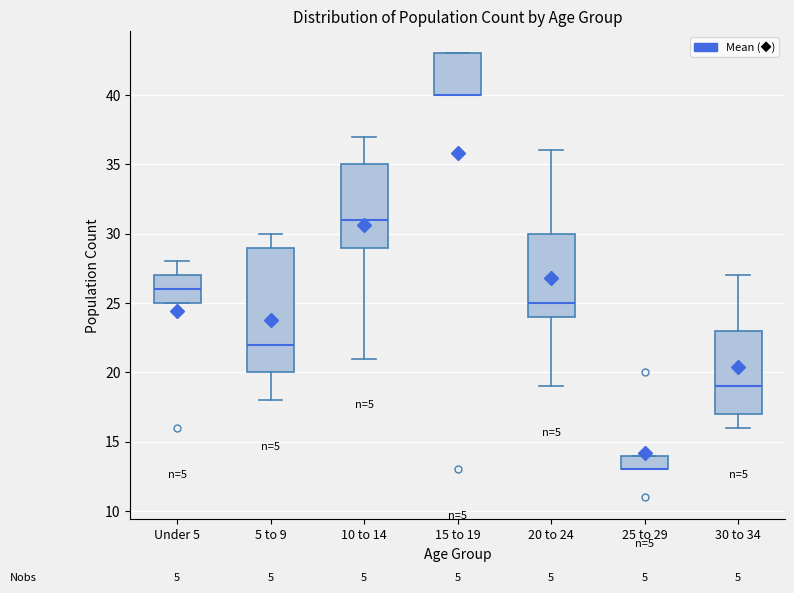

Reading left to right, transcribe this box plot: for each box, give where its median line is, the range the box spans, and where its two whiskers end, as read against the y-axis. The values are not printed on the chart, so give them approximately, as read against the axis.

Under 5: median 26, box 25 to 27, whiskers 25 to 28
5 to 9: median 22, box 20 to 29, whiskers 18 to 30
10 to 14: median 31, box 29 to 35, whiskers 21 to 37
15 to 19: median 40 (drawn on the box's lower edge), box 40 to 43, whiskers 40 to 43
20 to 24: median 25, box 24 to 30, whiskers 19 to 36
25 to 29: median 13 (drawn on the box's lower edge), box 13 to 14, whiskers 13 to 14
30 to 34: median 19, box 17 to 23, whiskers 16 to 27